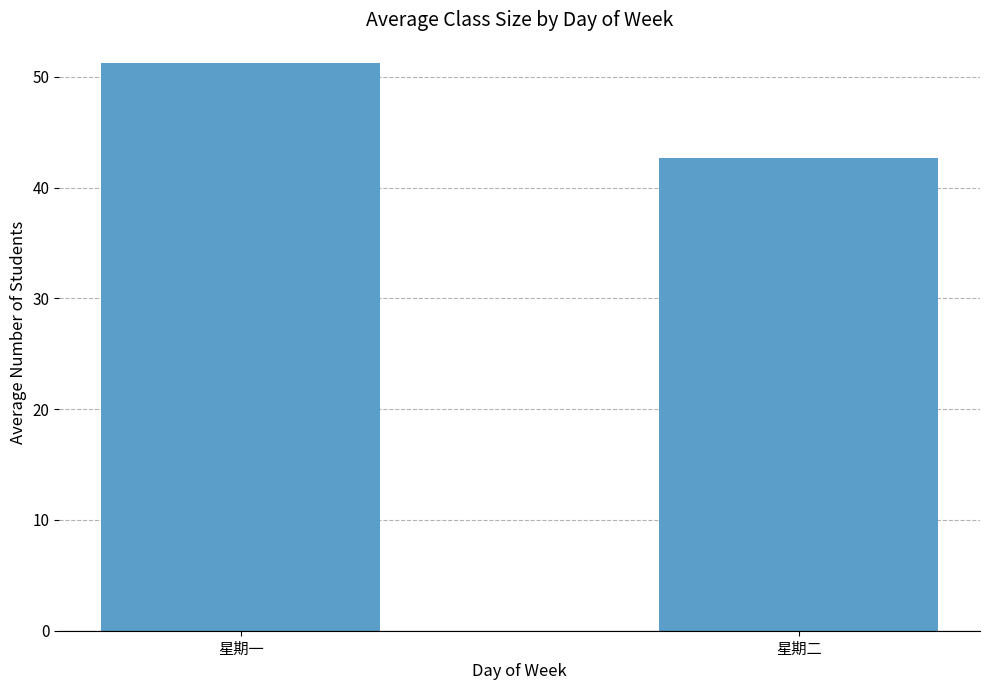

The value at 星期二 is 42.7. True or false?

True